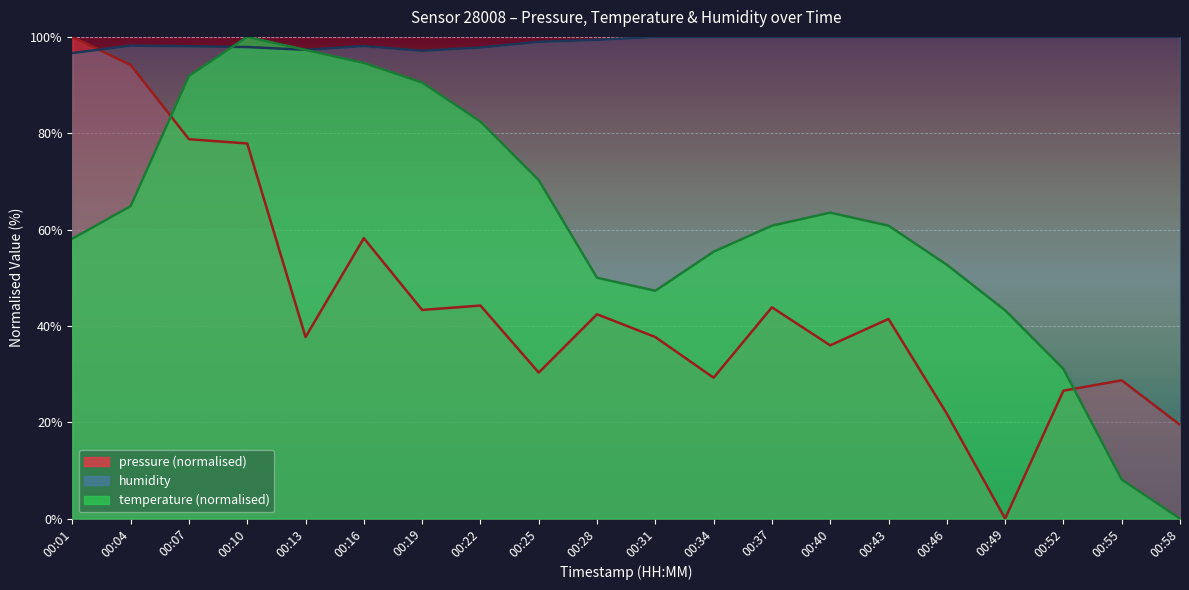

What is the difference between the second highest and second lowest values in the pressure series?

74.7